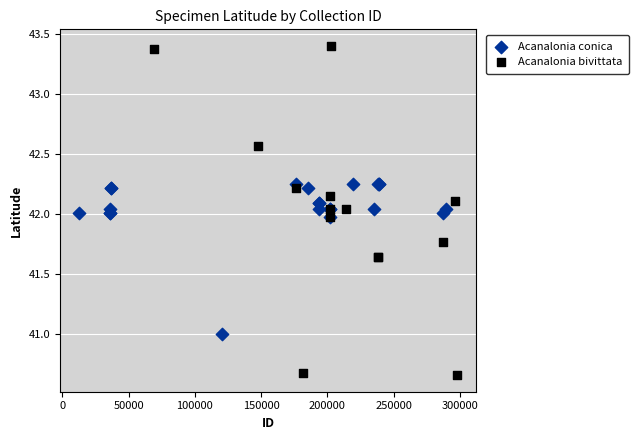

Which series has the widest spread of Y values?

Acanalonia bivittata